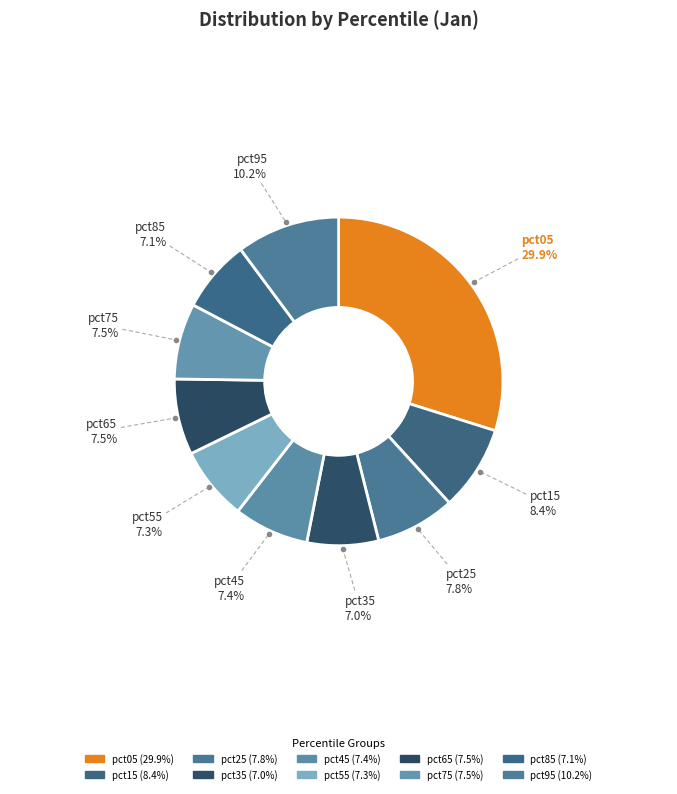

Count the number of slices in the pie.

10